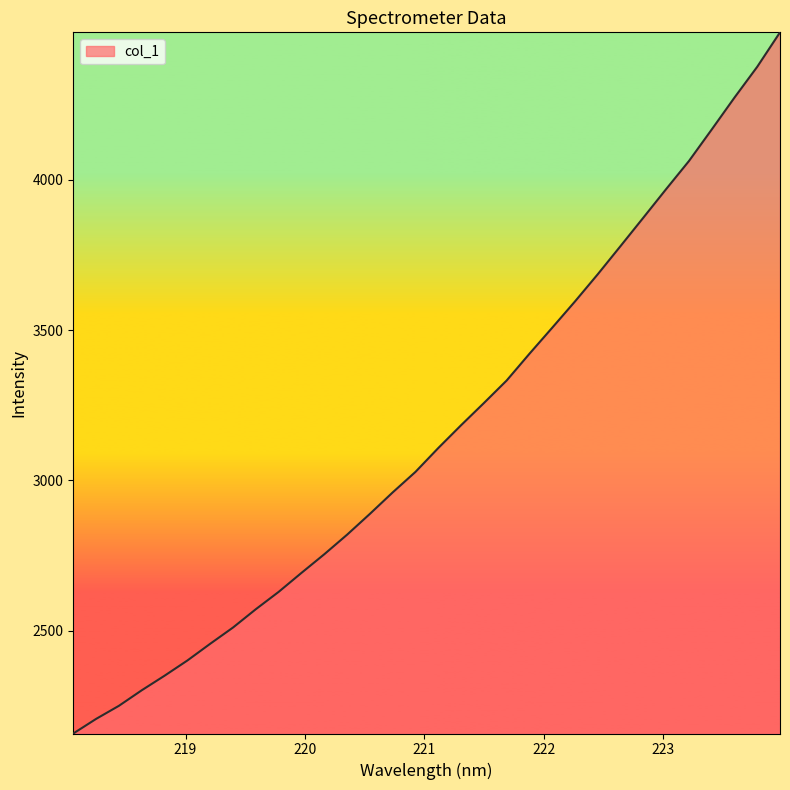

How many categories are shown in the chart?

32